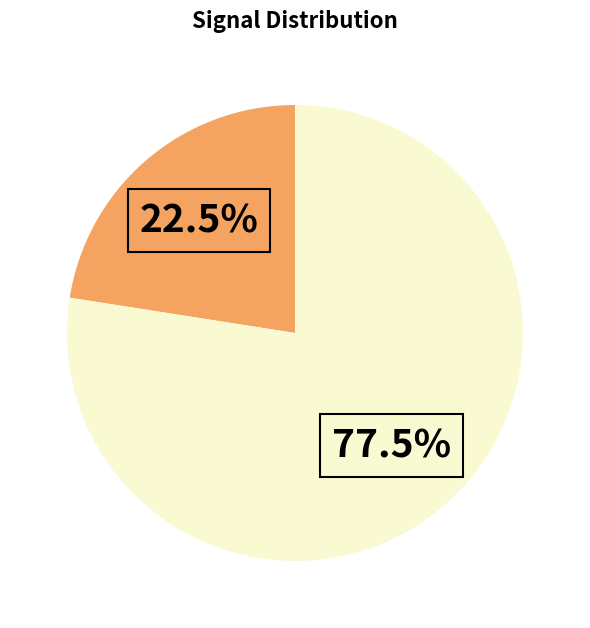

Does any single category account for the majority?

Yes